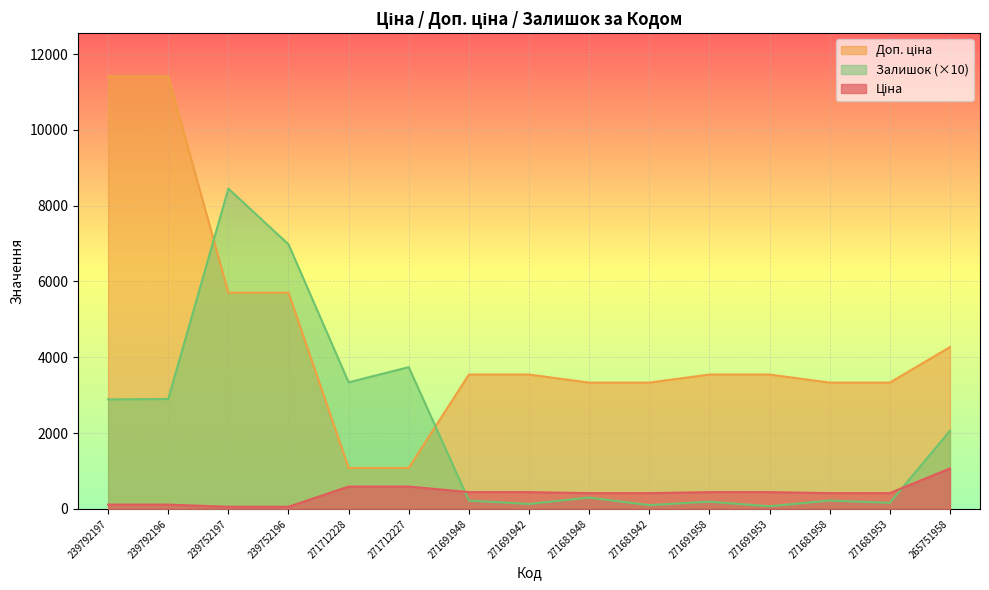

Is it true that Доп. ціна equals 5705.0 at 239752196?

True